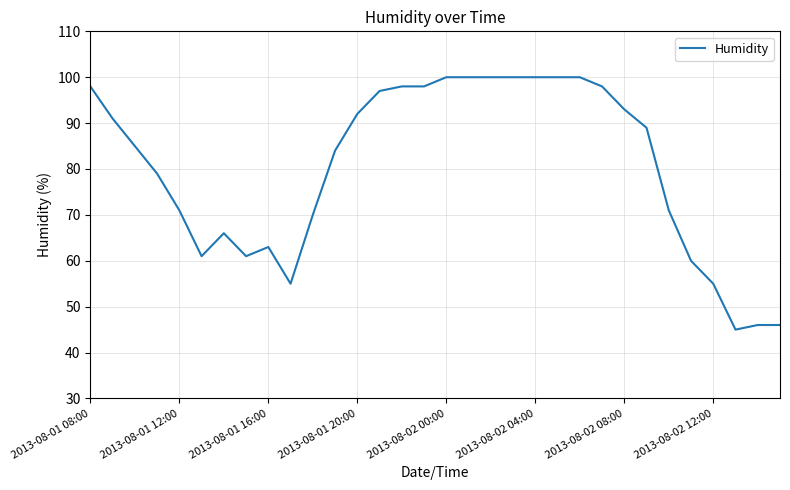

What is the difference between the maximum and minimum values?

55